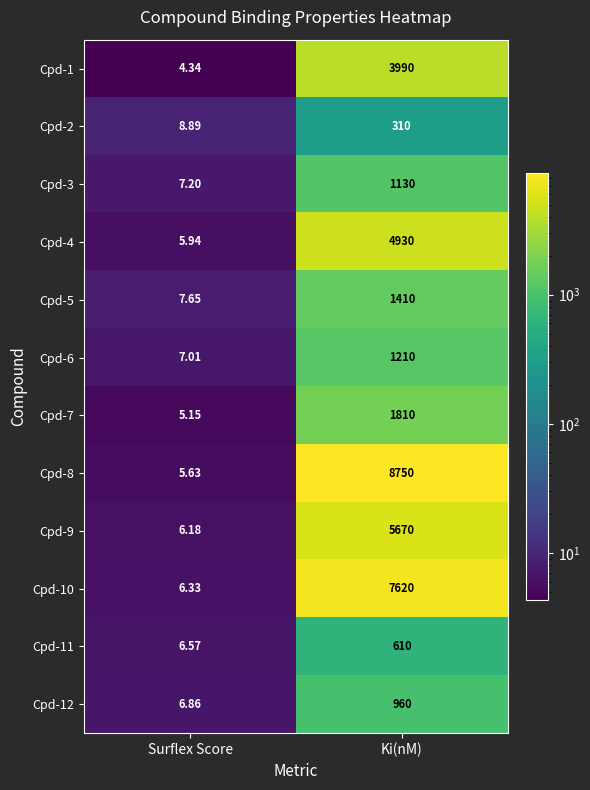

Is the value of Cpd-12 at Surflex Score greater than the value of Cpd-3 at Ki(nM)?

No